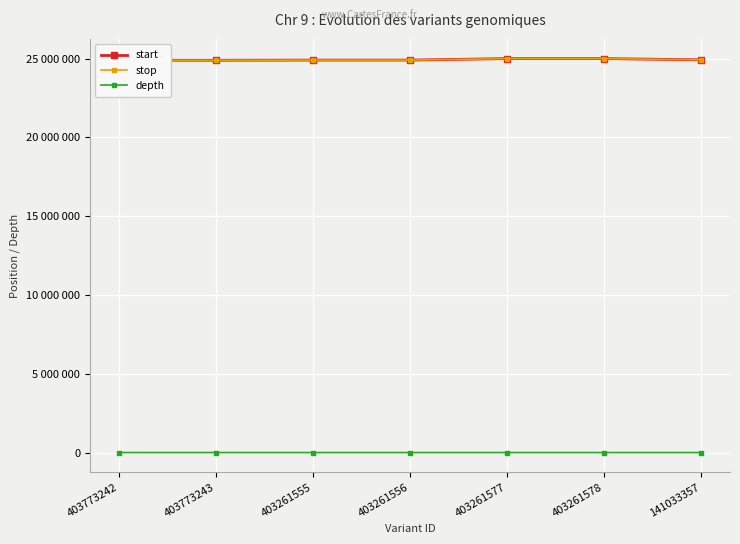

How many lines are shown in the chart?

3